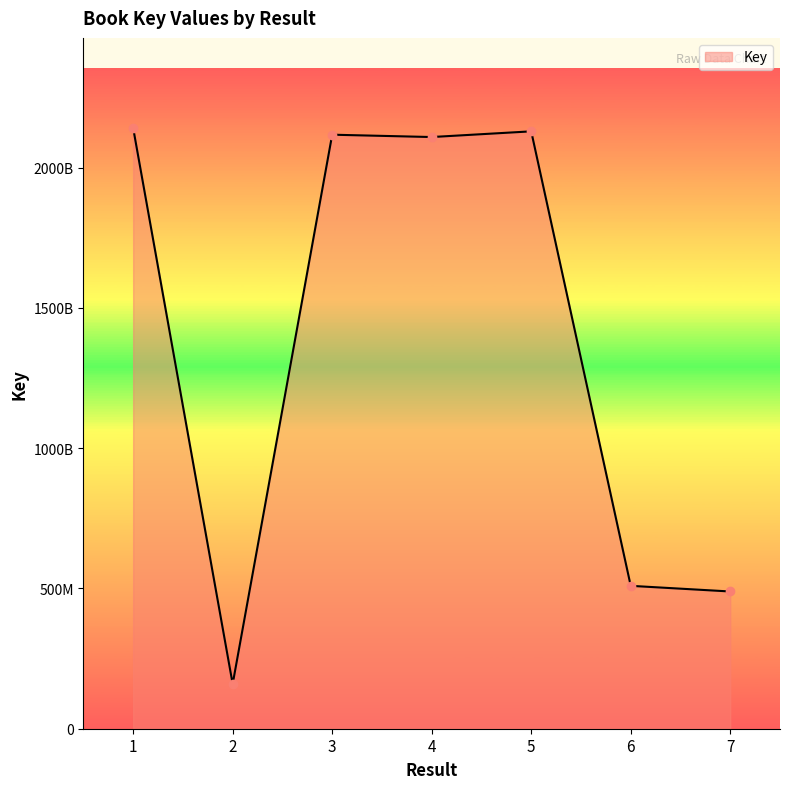

What is the difference between the values at 6 and 3?

1607712364